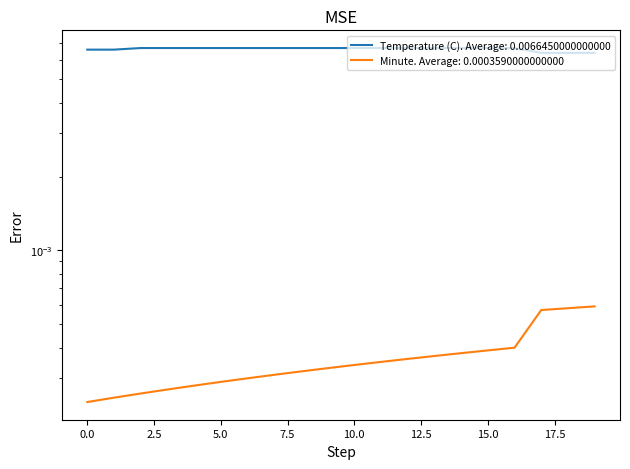

Is the value of Minute at 4 greater than the value of Temperature (C) at 12?

No